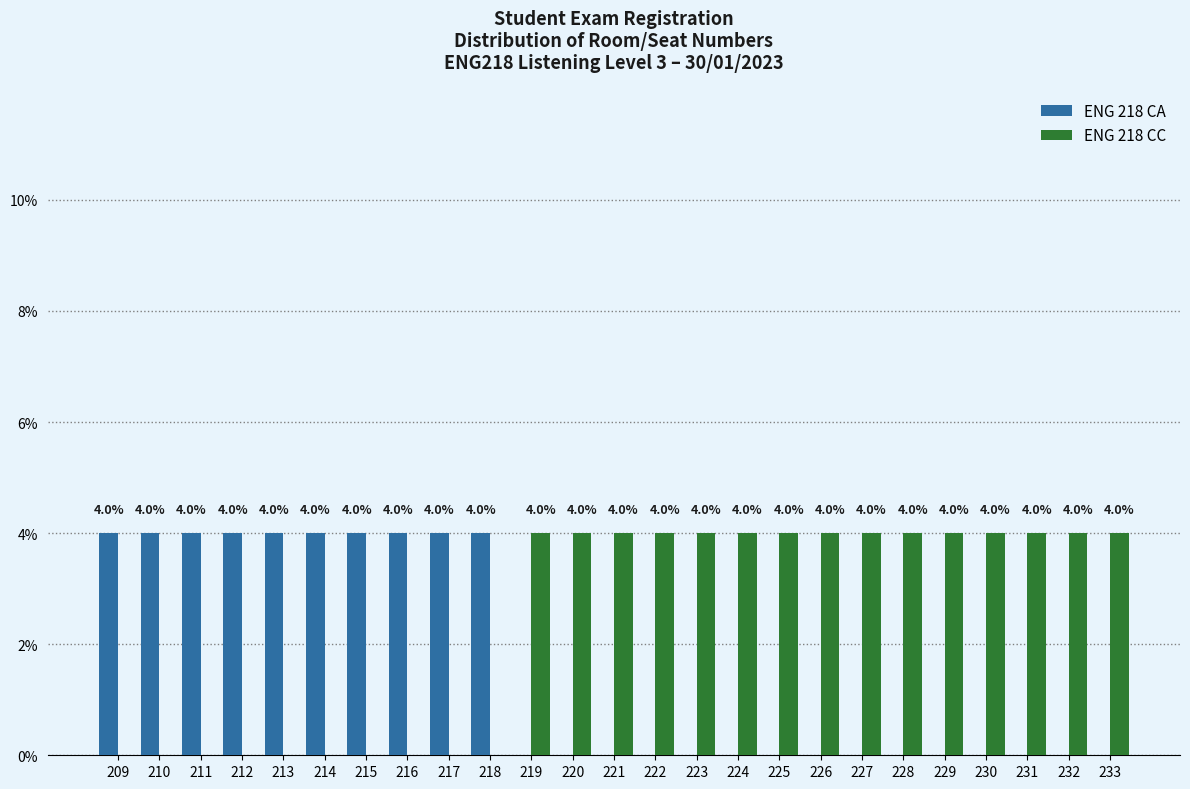

Reading right to left, transcribe all the data shown in this chart.

ENG 218 CA: 233=0	232=0	231=0	230=0	229=0	228=0	227=0	226=0	225=0	224=0	223=0	222=0	221=0	220=0	219=0	218=4	217=4	216=4	215=4	214=4	213=4	212=4	211=4	210=4	209=4
ENG 218 CC: 233=4	232=4	231=4	230=4	229=4	228=4	227=4	226=4	225=4	224=4	223=4	222=4	221=4	220=4	219=4	218=0	217=0	216=0	215=0	214=0	213=0	212=0	211=0	210=0	209=0